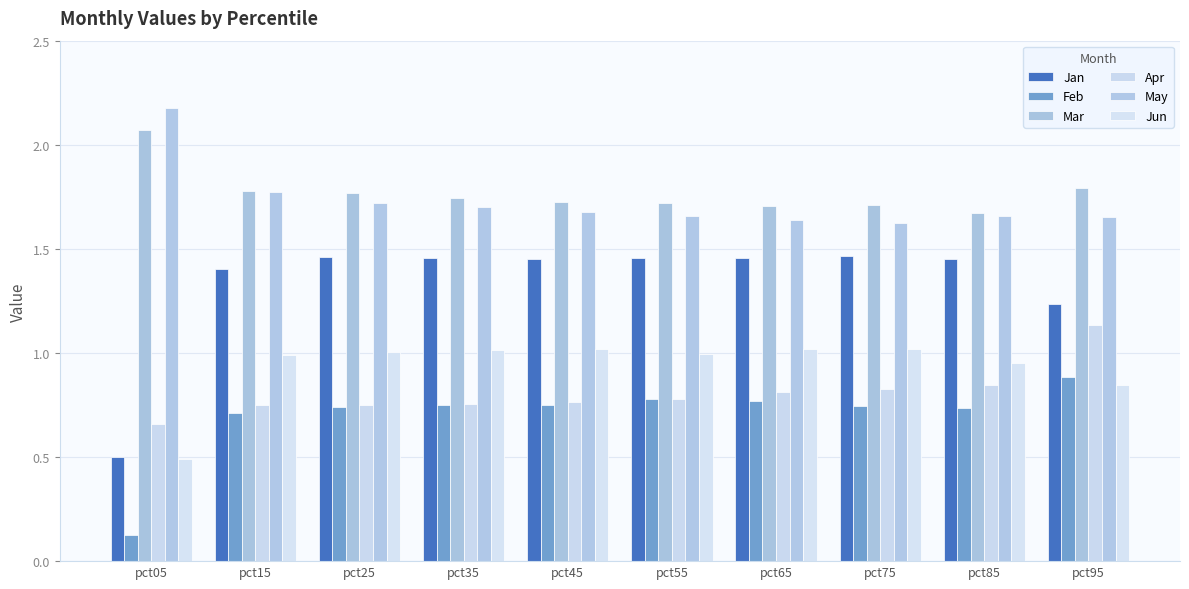

Rank the series at pct55 from lowest to highest value.

Apr, Feb, Jun, Jan, May, Mar